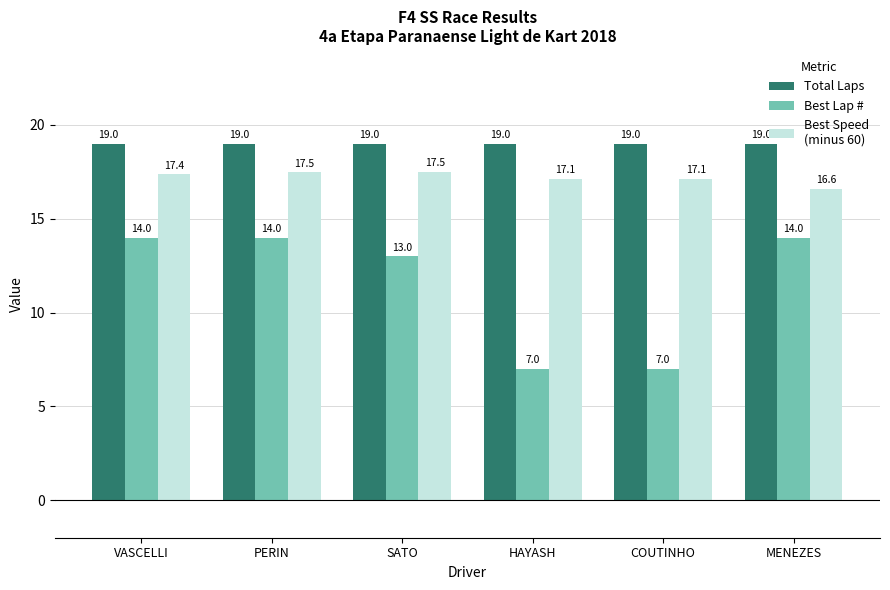

What is the minimum value shown in the chart?

7.0